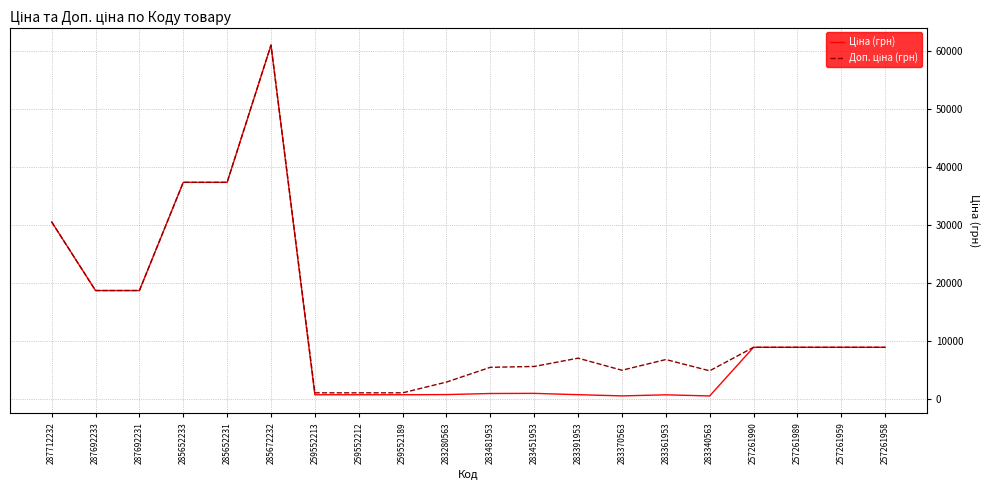

Which category has the highest value across all series?

285672232